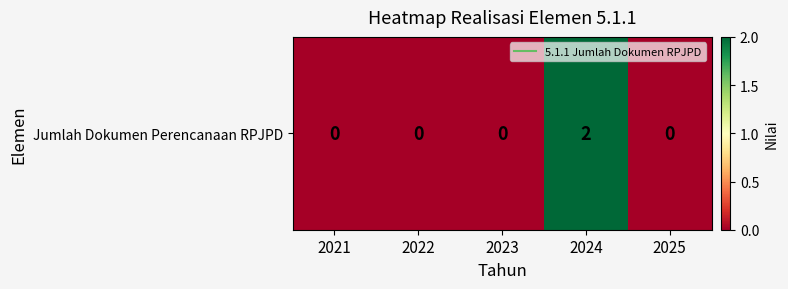

Which label corresponds to the smallest value in the chart?

2021